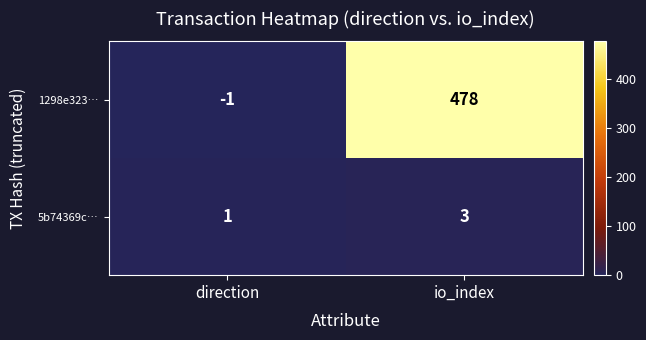

Rank the series at io_index from lowest to highest value.

5b74369c…, 1298e323…